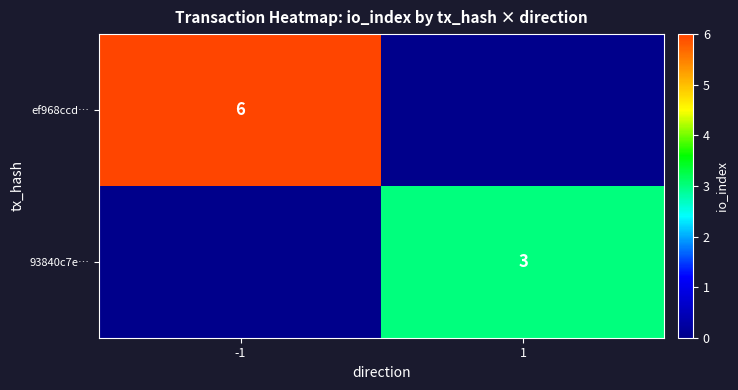

Is it true that 93840c7e… equals 3 at 1?

True